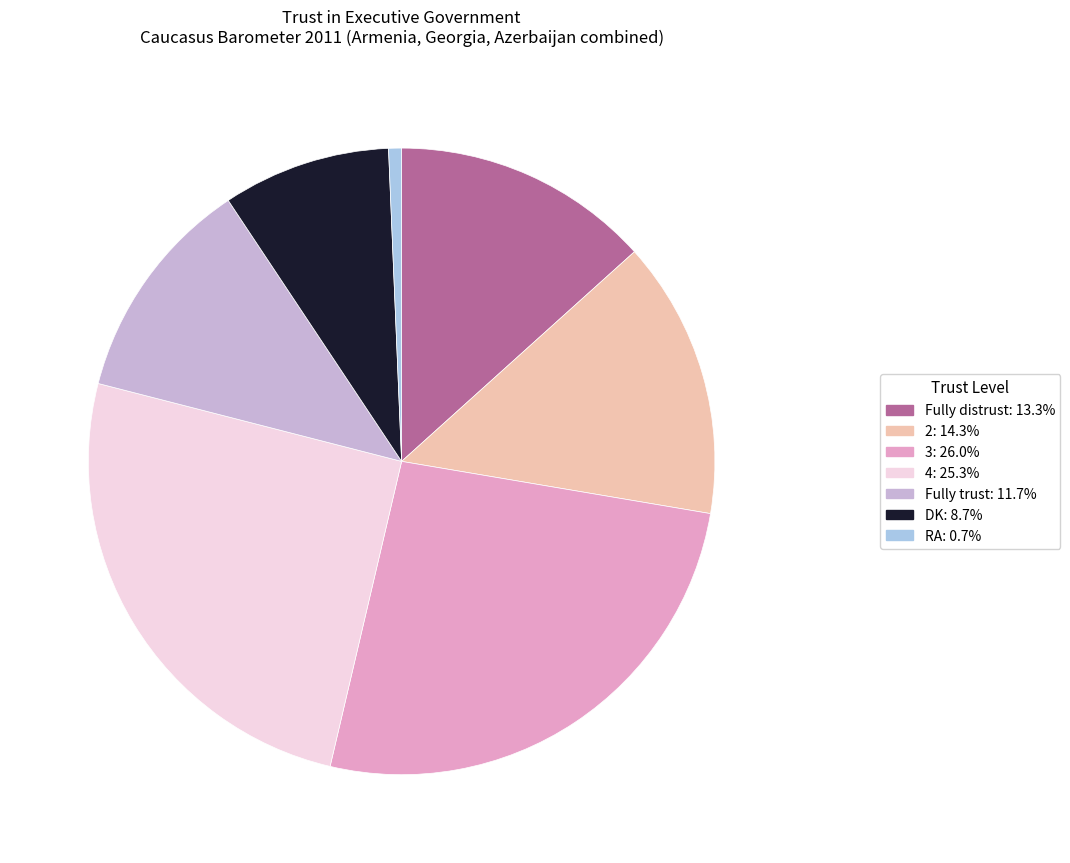

What is the smallest slice in the pie chart?

RA